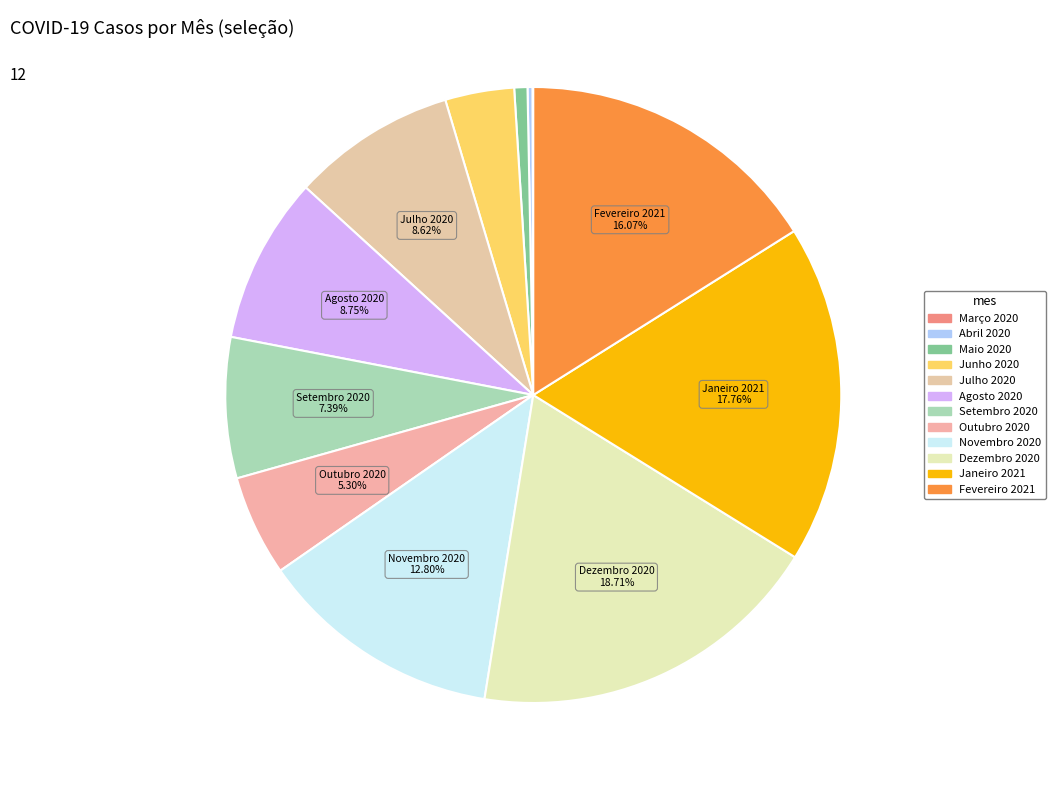

Does Maio 2020 account for over 50% of the chart?

No